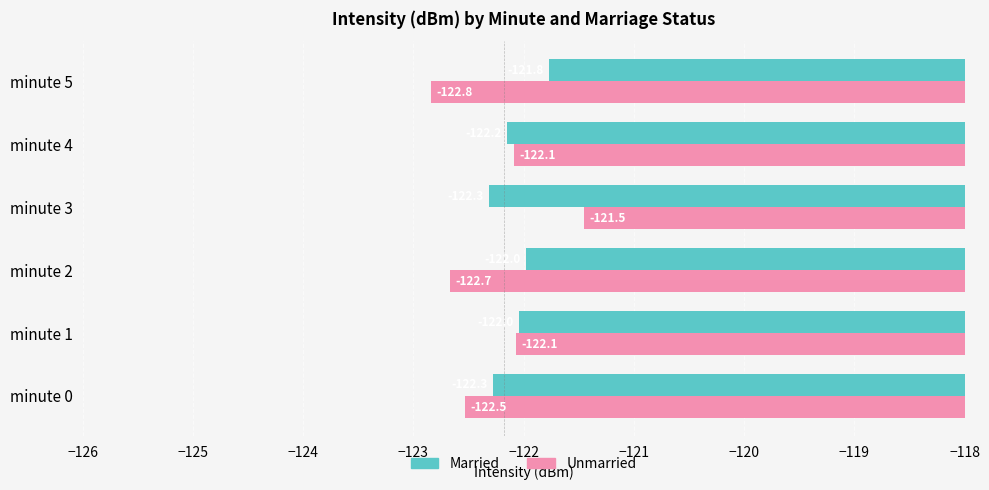

Which series changed the most between minute 0 and minute 2?

Married